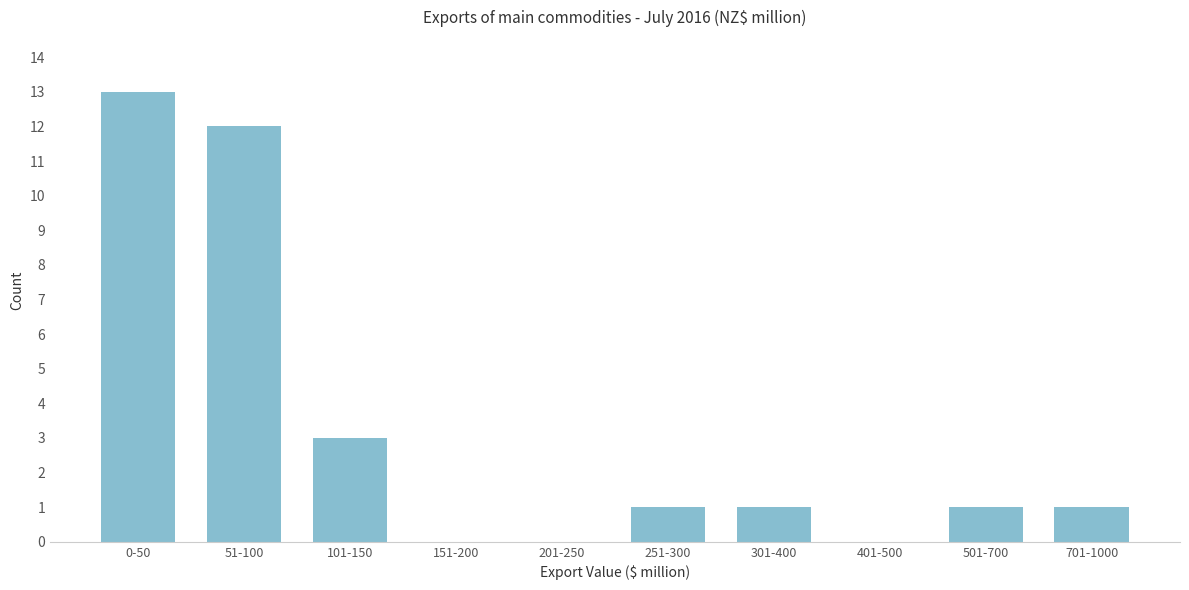

Reading left to right, extract all data points from this chart.

0-50=13	51-100=12	101-150=3	151-200=0	201-250=0	251-300=1	301-400=1	401-500=0	501-700=1	701-1000=1